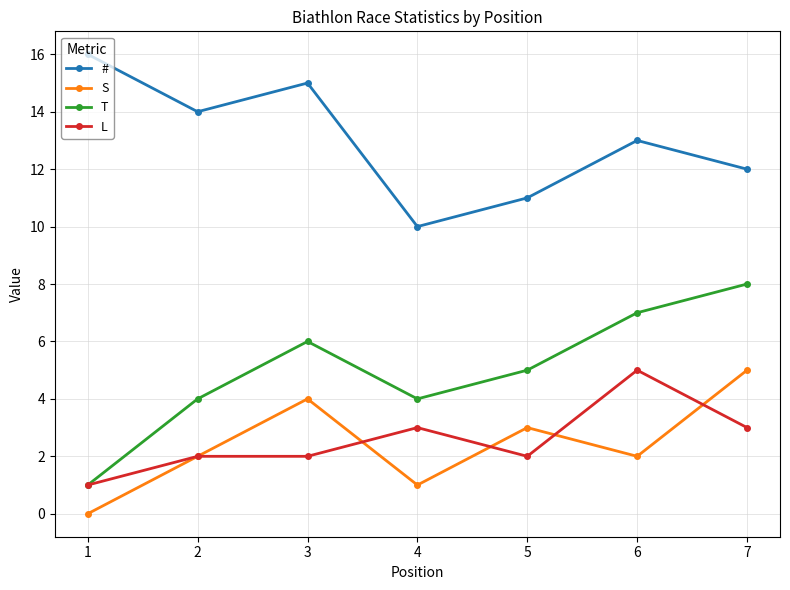

Reading left to right, list all the values displayed in this chart.

#: 16	14	15	10	11	13	12
S: 0	2	4	1	3	2	5
T: 1	4	6	4	5	7	8
L: 1	2	2	3	2	5	3